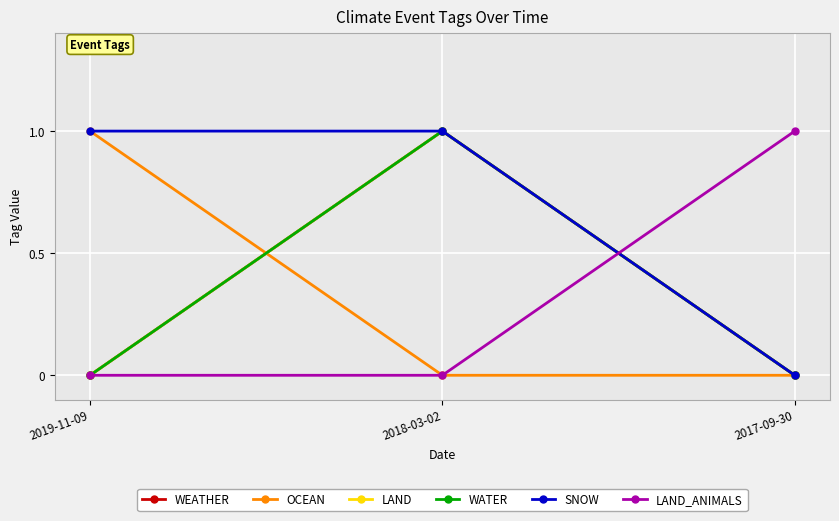

Is this an area chart (filled region under the line)?

No